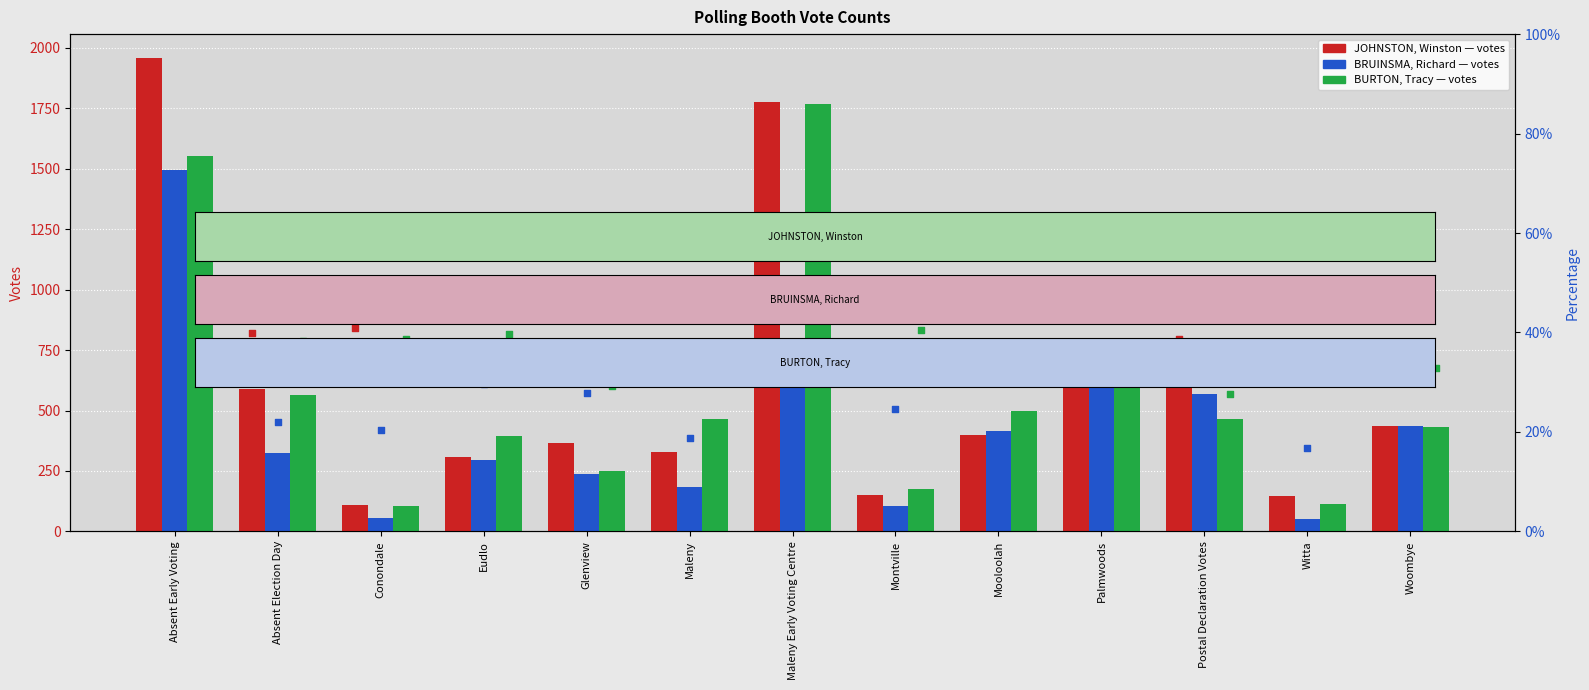

Which series contains the lowest Y value?

BRUINSMA, Richard %